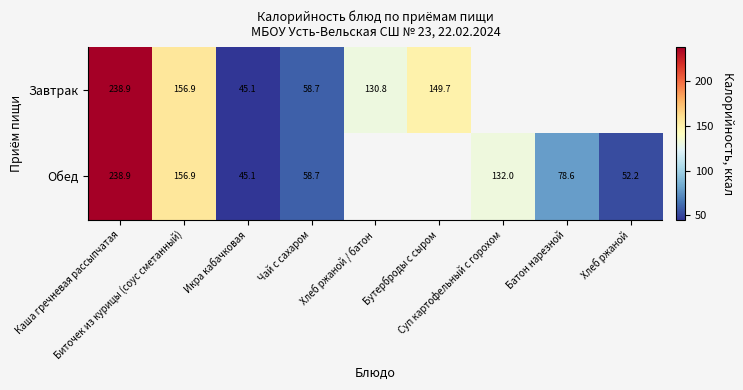

True or false: Завтрак has a value of 339.6 at Каша гречневая рассыпчатая.

False